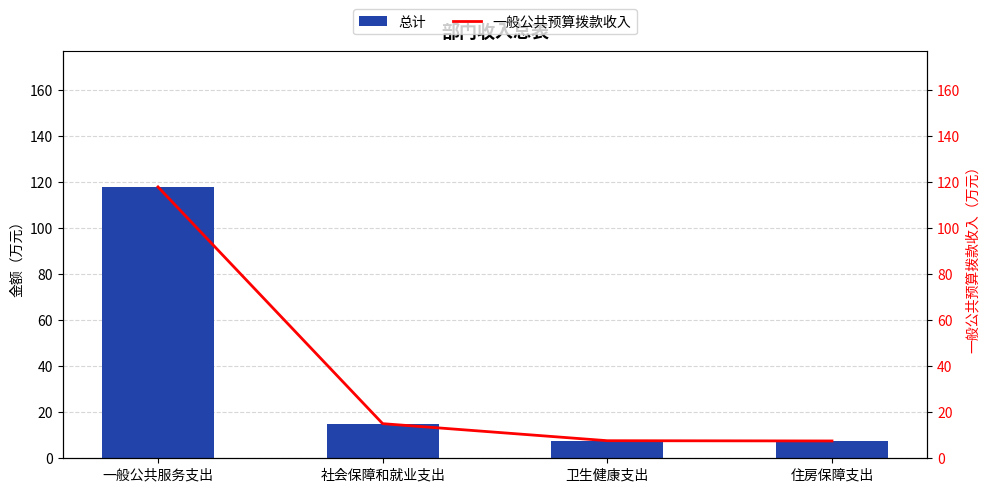

What is the difference between the 总计 values at 卫生健康支出 and 住房保障支出?

0.1